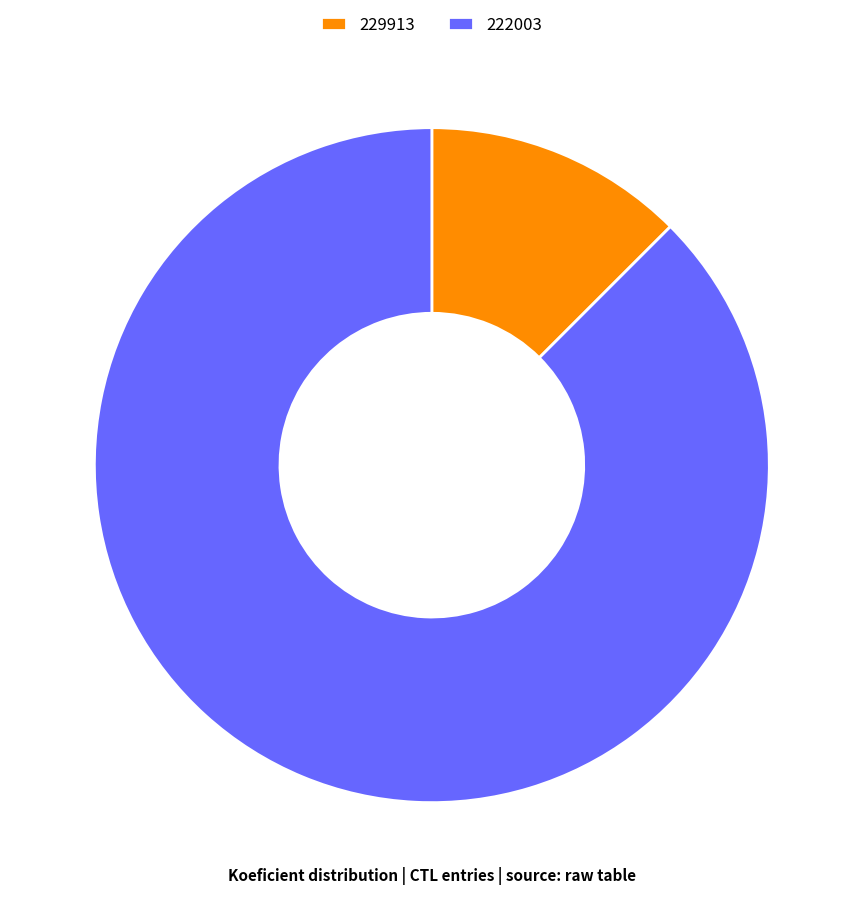

Which slice represents more than half of the pie?

222003